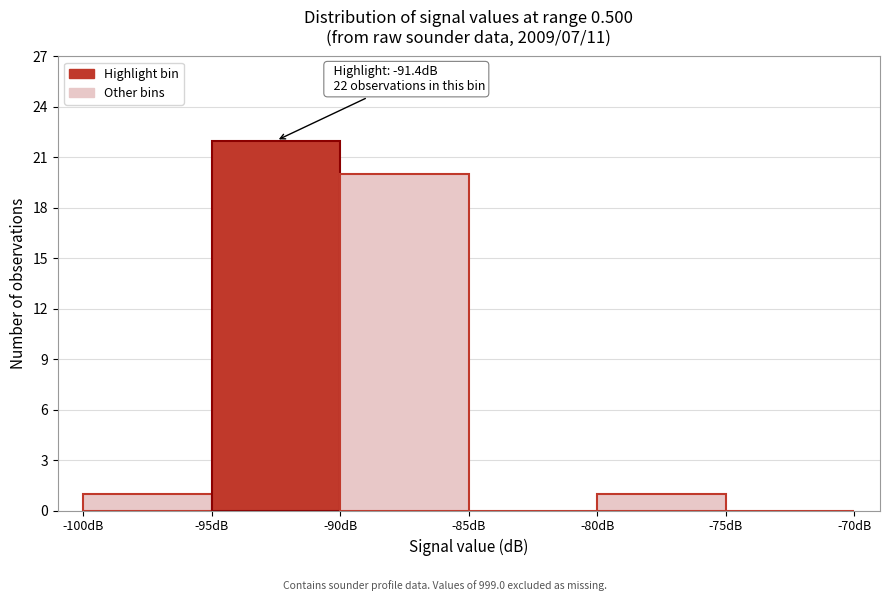

Over which range of the x-axis is the bar tallest?

-95 to -90